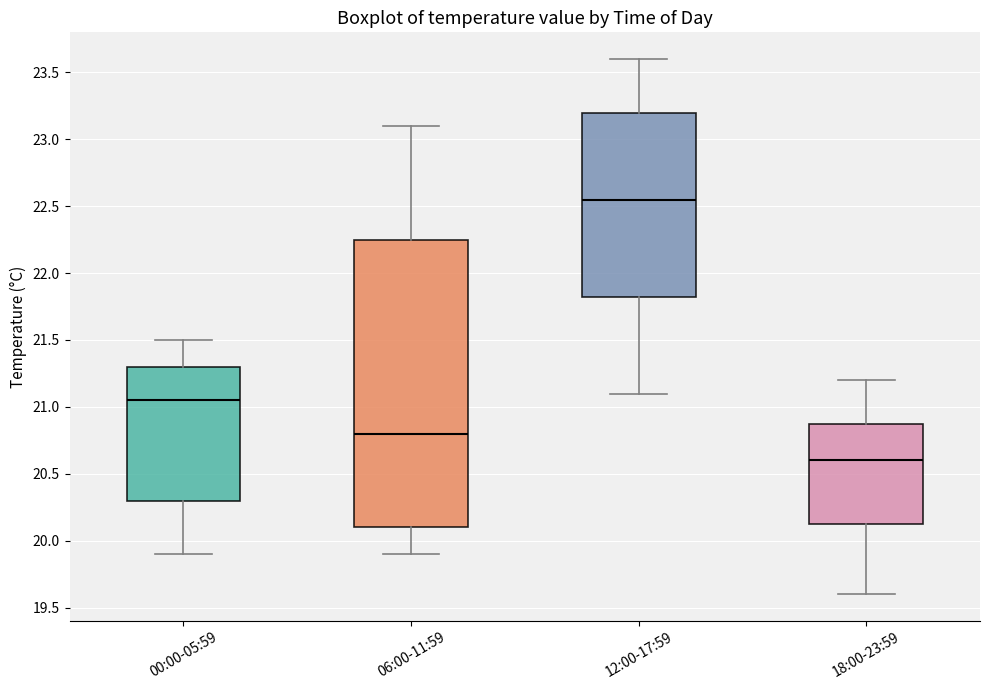

Which box's median line is the highest?

12:00-17:59